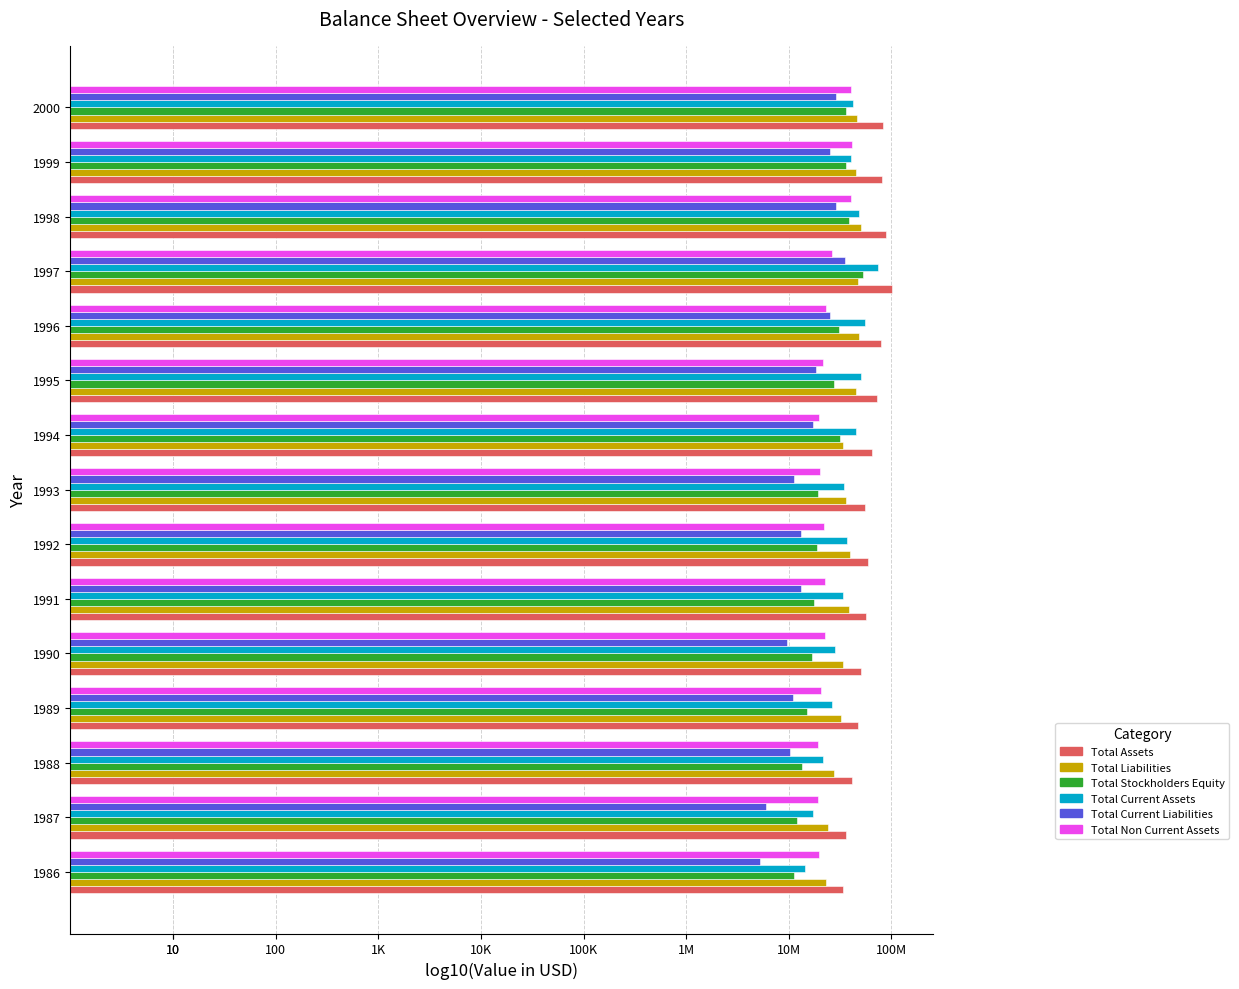

Reading left to right, list all the values displayed in this chart.

Total Assets: 7.5	7.6	7.6	7.7	7.7	7.7	7.8	7.7	7.8	7.9	7.9	8.0	7.9	7.9	7.9
Total Liabilities: 7.4	7.4	7.4	7.5	7.5	7.6	7.6	7.6	7.5	7.7	7.7	7.7	7.7	7.7	7.7
Total Stockholders Equity: 7.0	7.1	7.1	7.2	7.2	7.2	7.3	7.3	7.5	7.4	7.5	7.7	7.6	7.6	7.6
Total Current Assets: 7.2	7.2	7.3	7.4	7.4	7.5	7.6	7.5	7.7	7.7	7.7	7.9	7.7	7.6	7.6
Total Current Liabilities: 6.7	6.8	7.0	7.0	7.0	7.1	7.1	7.0	7.2	7.3	7.4	7.5	7.5	7.4	7.5
Total Non Current Assets: 7.3	7.3	7.3	7.3	7.4	7.4	7.3	7.3	7.3	7.3	7.4	7.4	7.6	7.6	7.6